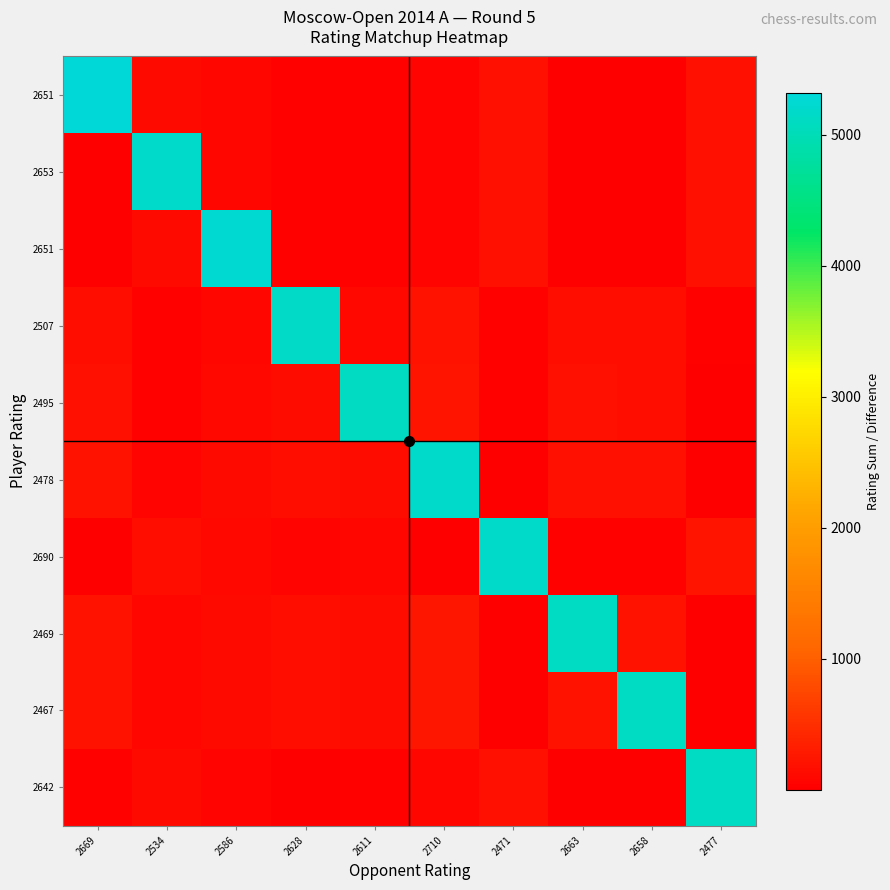

Which has a higher value, 2628 or 2477?

2477